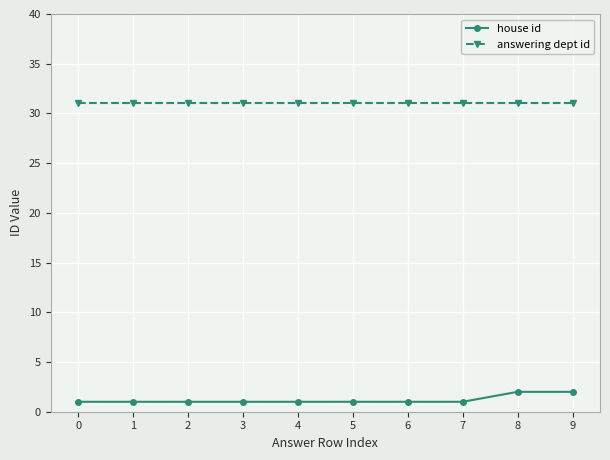

What is the highest value of the answering dept id series?

31